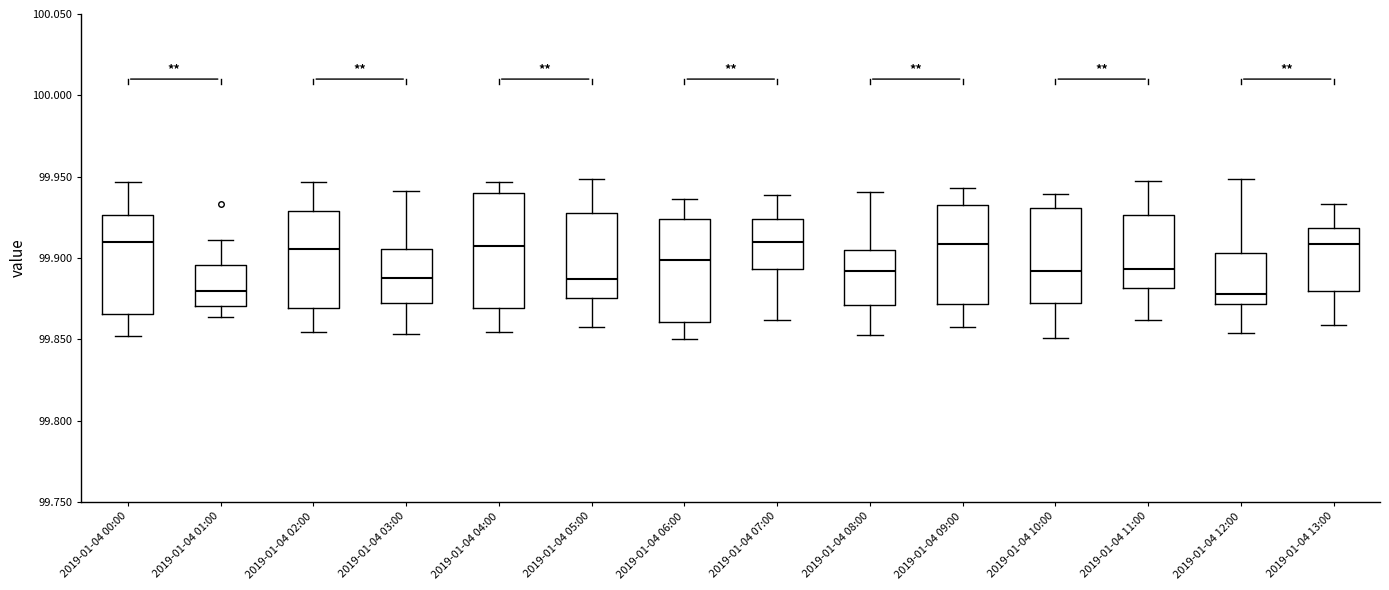

Reading left to right, read every box against the y-axis: the position of its median line, the range the box covers, and the ends of its whiskers. The values are not printed on the chart, so give them approximately, as read against the axis.

2019-01-04 00:00: median 99.910, box 99.865 to 99.925, whiskers 99.850 to 99.945
2019-01-04 01:00: median 99.880, box 99.870 to 99.895, whiskers 99.865 to 99.910
2019-01-04 02:00: median 99.905, box 99.870 to 99.930, whiskers 99.855 to 99.945
2019-01-04 03:00: median 99.890, box 99.870 to 99.905, whiskers 99.855 to 99.940
2019-01-04 04:00: median 99.905, box 99.870 to 99.940, whiskers 99.855 to 99.945
2019-01-04 05:00: median 99.885, box 99.875 to 99.930, whiskers 99.855 to 99.950
2019-01-04 06:00: median 99.900, box 99.860 to 99.925, whiskers 99.850 to 99.935
2019-01-04 07:00: median 99.910, box 99.895 to 99.925, whiskers 99.860 to 99.940
2019-01-04 08:00: median 99.890, box 99.870 to 99.905, whiskers 99.855 to 99.940
2019-01-04 09:00: median 99.910, box 99.870 to 99.930, whiskers 99.860 to 99.945
2019-01-04 10:00: median 99.890, box 99.875 to 99.930, whiskers 99.850 to 99.940
2019-01-04 11:00: median 99.895, box 99.880 to 99.925, whiskers 99.860 to 99.945
2019-01-04 12:00: median 99.880, box 99.870 to 99.905, whiskers 99.855 to 99.950
2019-01-04 13:00: median 99.910, box 99.880 to 99.920, whiskers 99.860 to 99.935